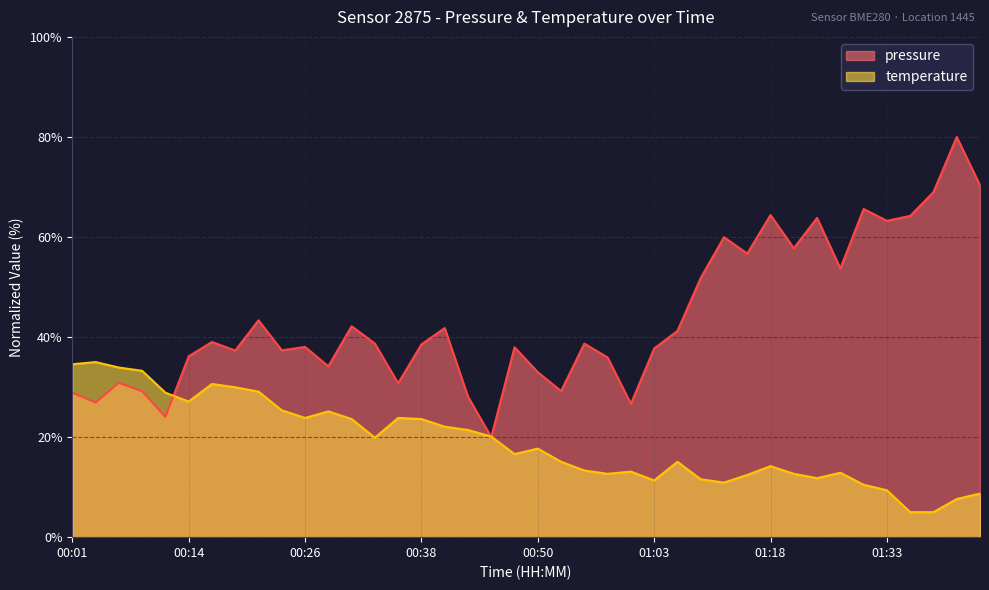

Between 00:33 and 00:43, which is larger?

00:33